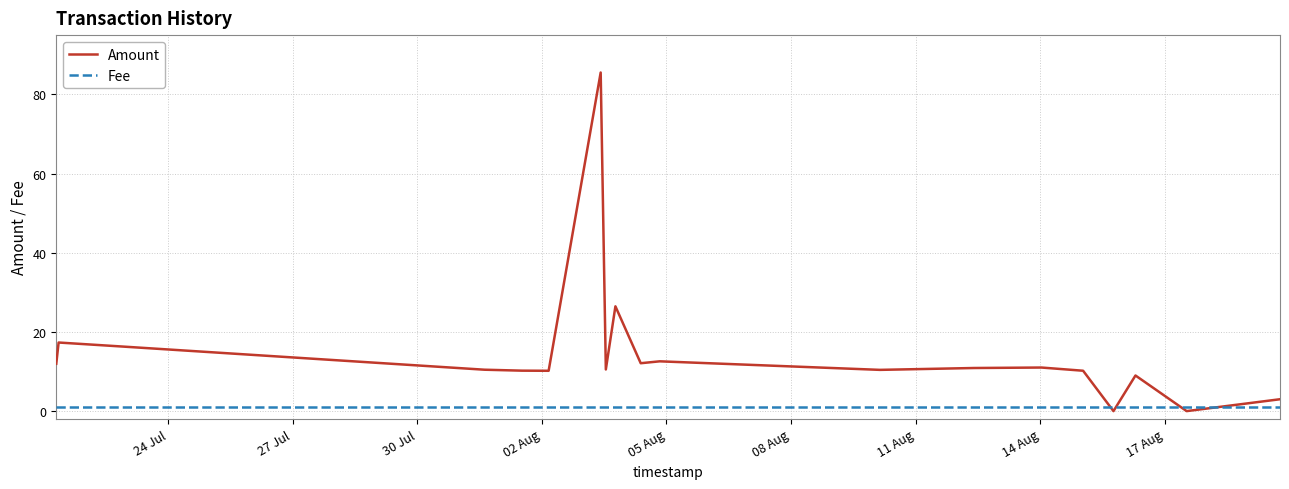

True or false: Amount and Fee intersect in this chart.

True